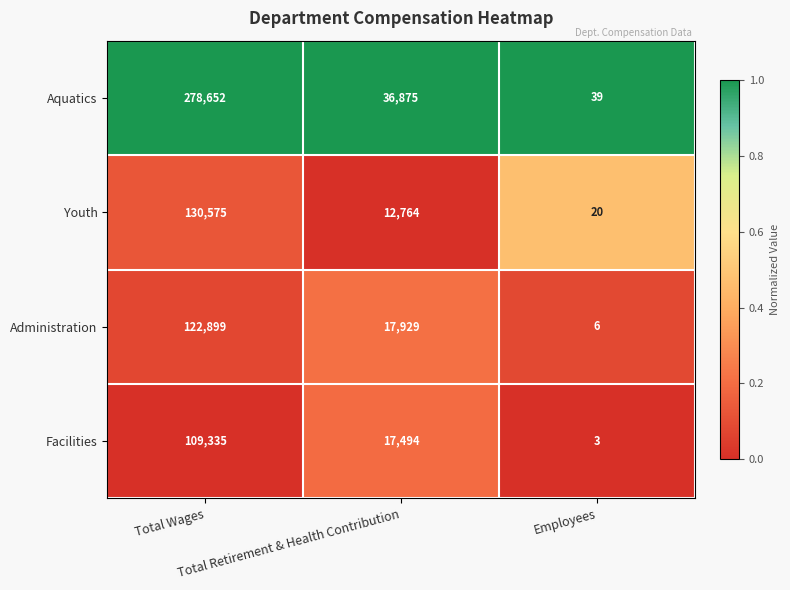

How many Administration values are between 6 and 122899?

3